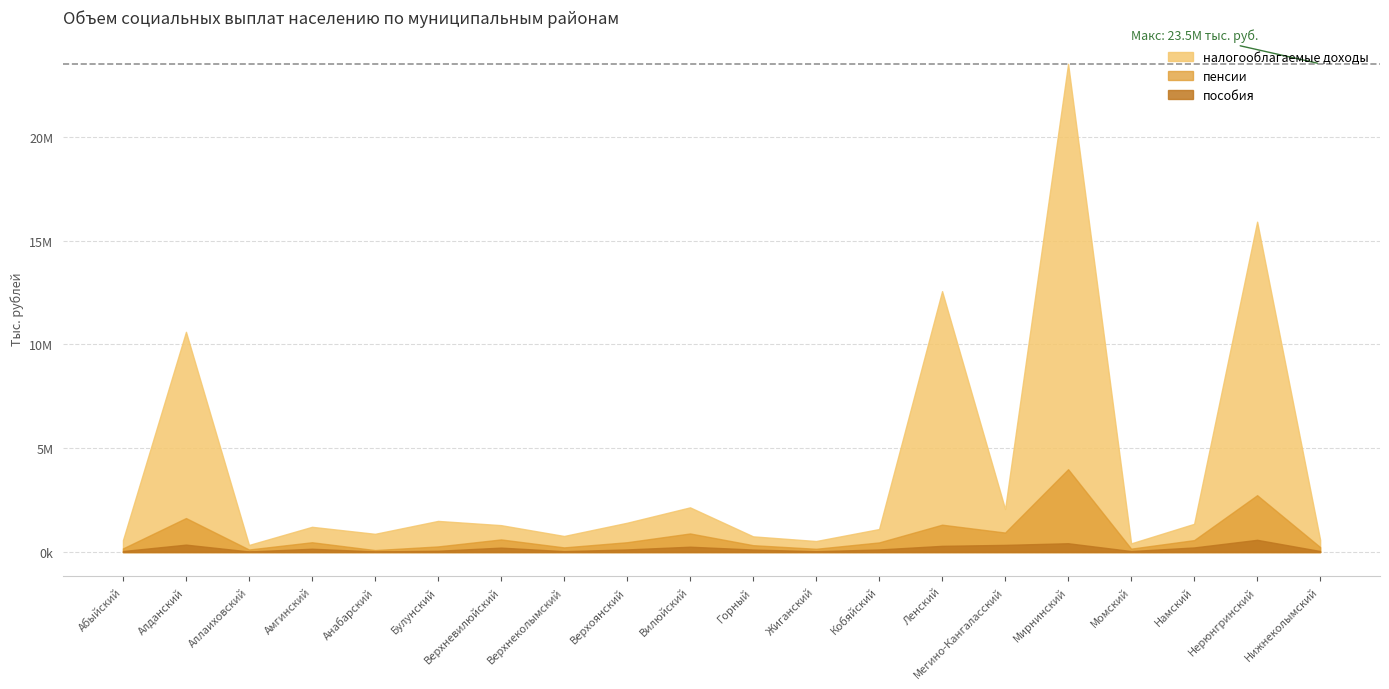

What is the value of the пенсии point at the 19th from the left?

2739607.4